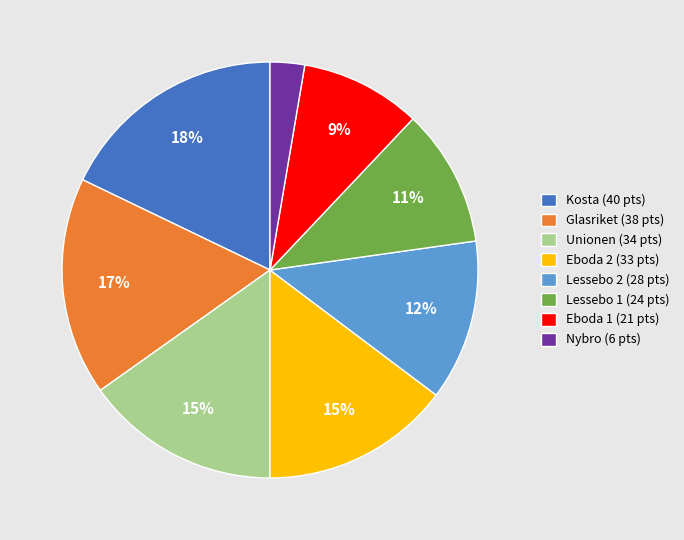

Combined, do Lessebo 1 and Eboda 1 account for over 50%?

No